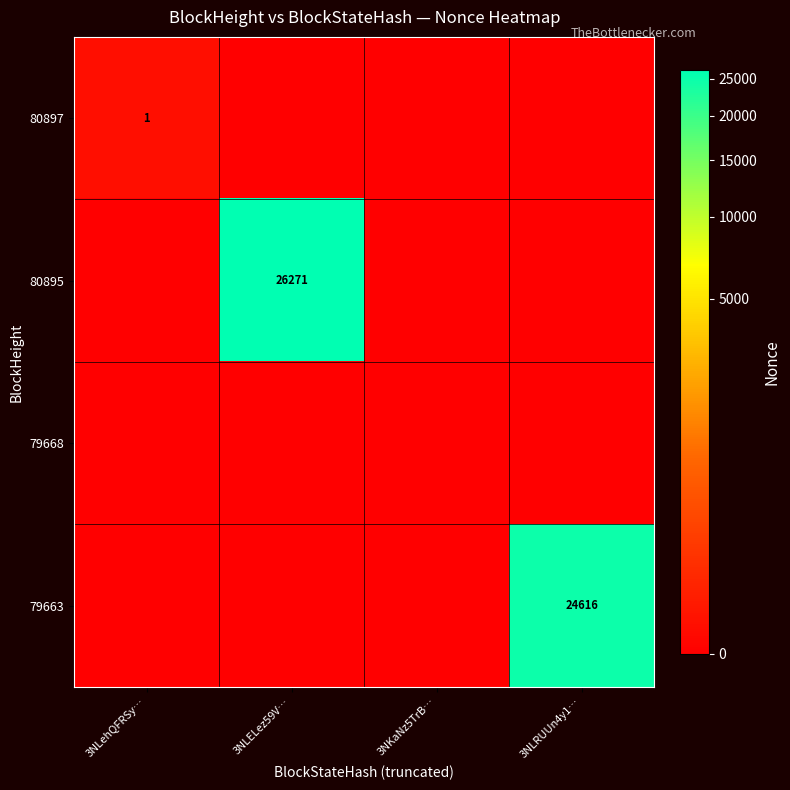

Is it true that 80895 equals 26271 at 3NLELez59V…?

True